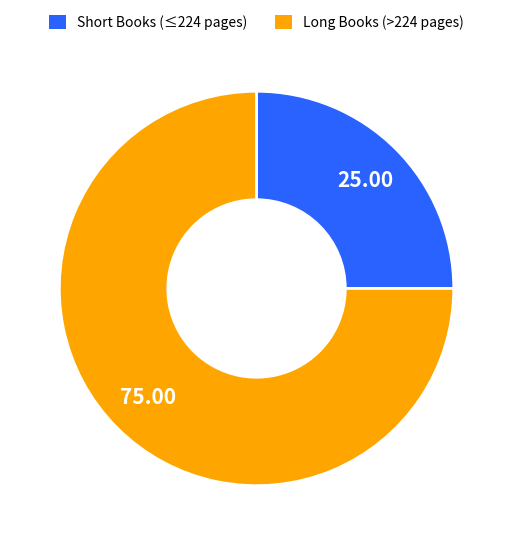

Is the sum of Short Books (≤224 pages) and Long Books (>224 pages) greater than half?

Yes